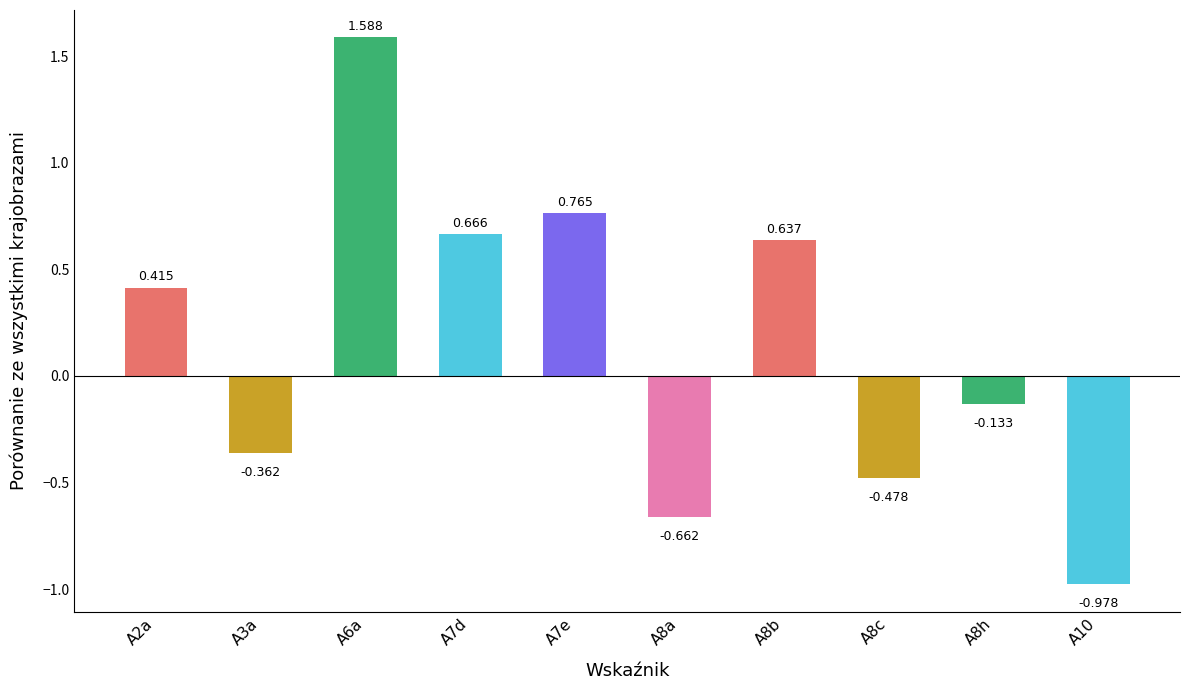

What is the change in value from A8b to A8c?

-1.1